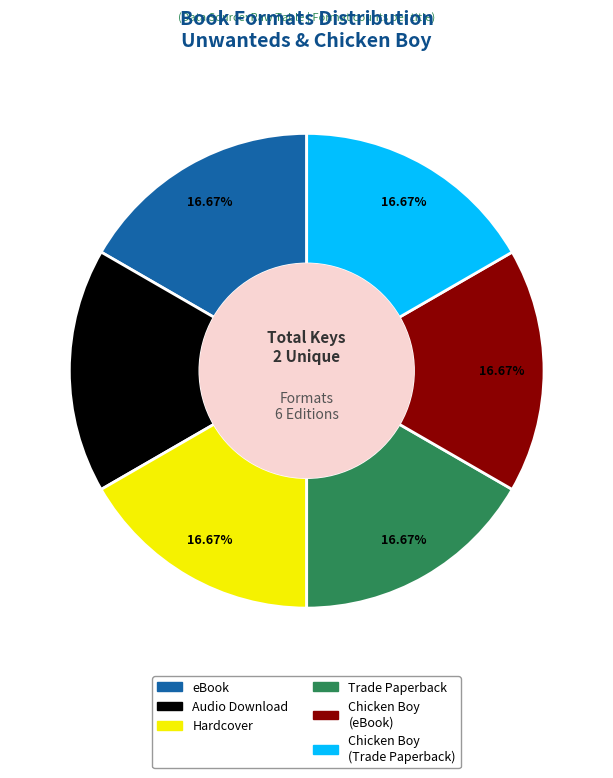

Is there any slice that represents more than half of the pie?

No